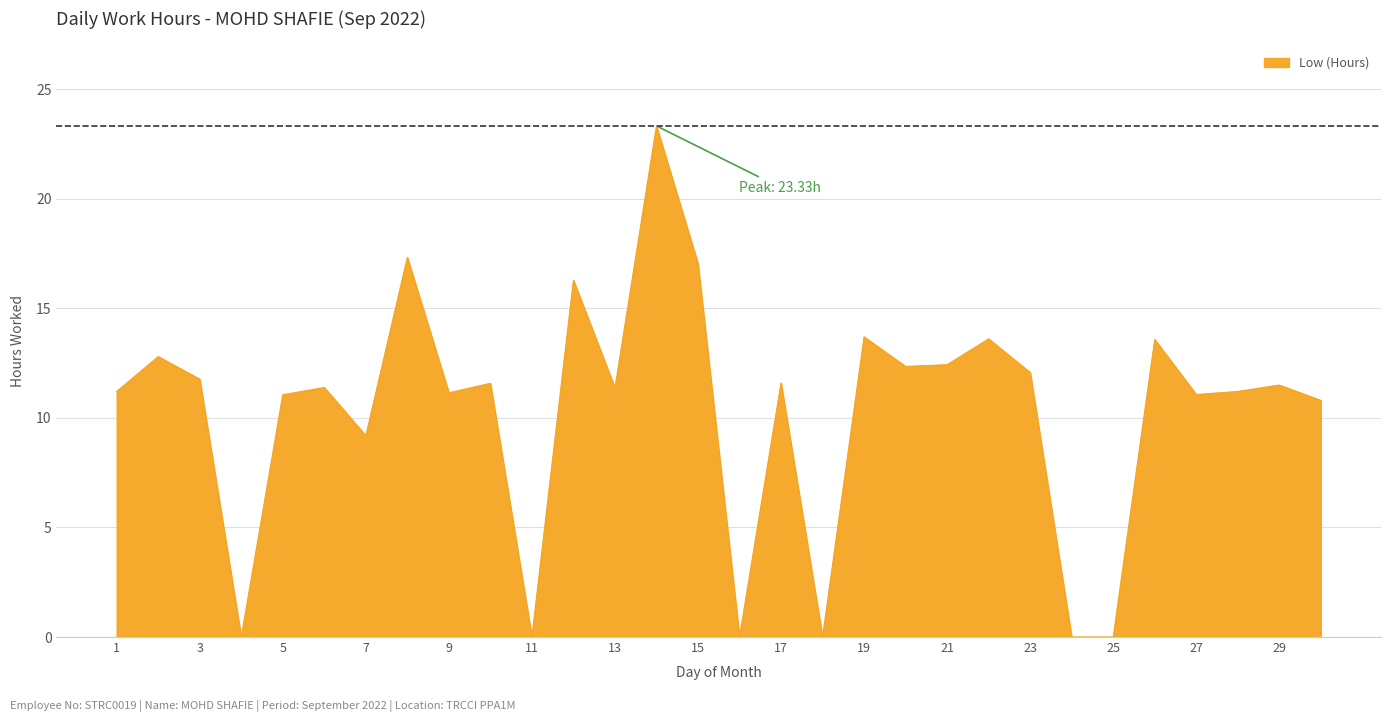

What is the greatest value displayed?

23.3